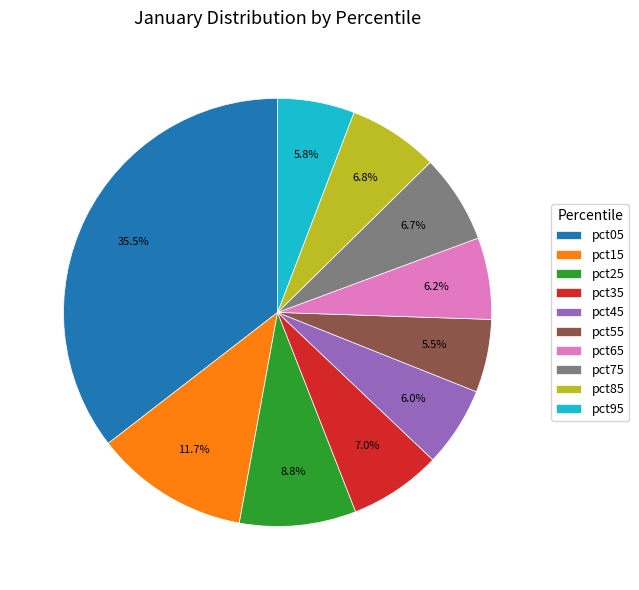

Does any single category account for the majority?

No